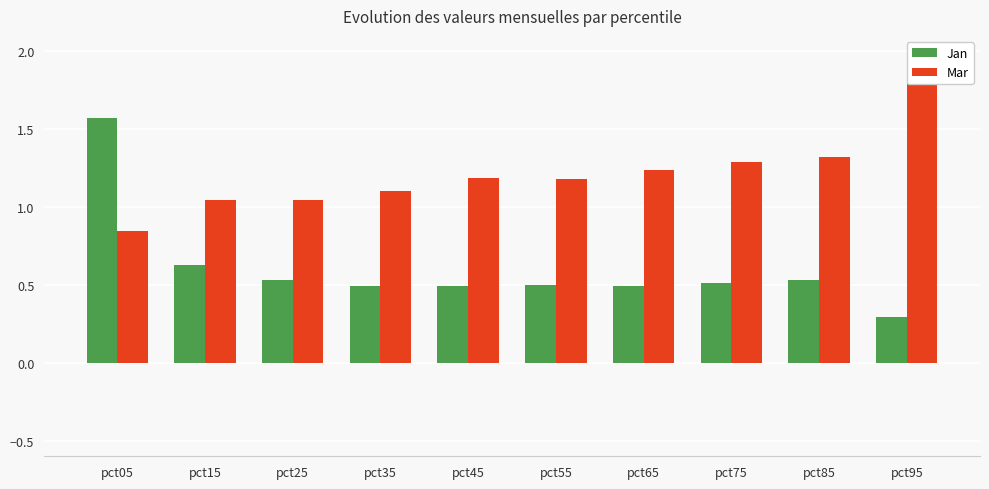

The Jan series shows 0.5 at pct35. True or false?

True